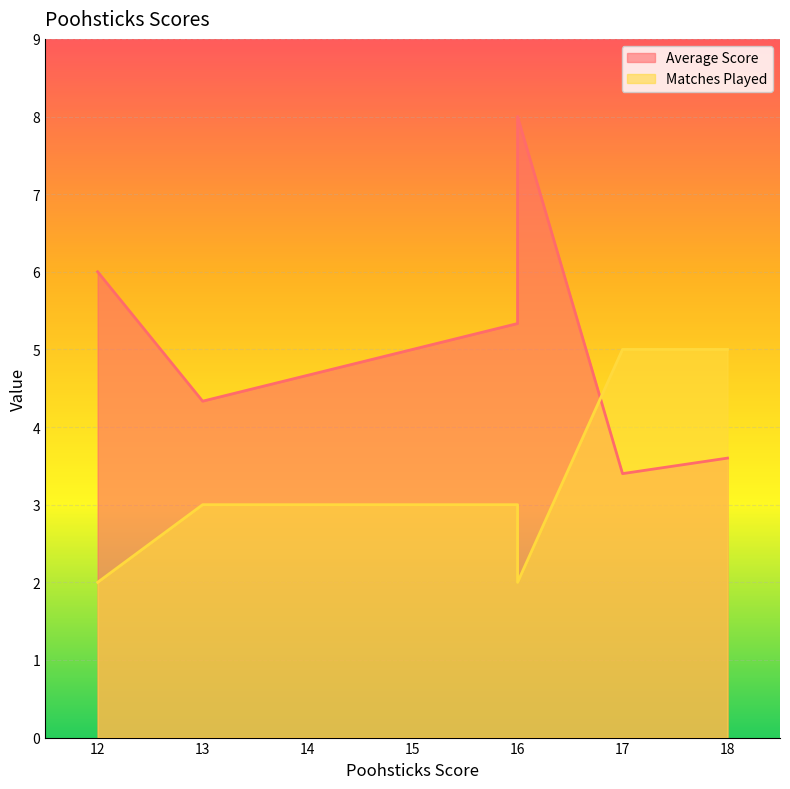

Is it true that Average Score equals 4.3 at 13?

True